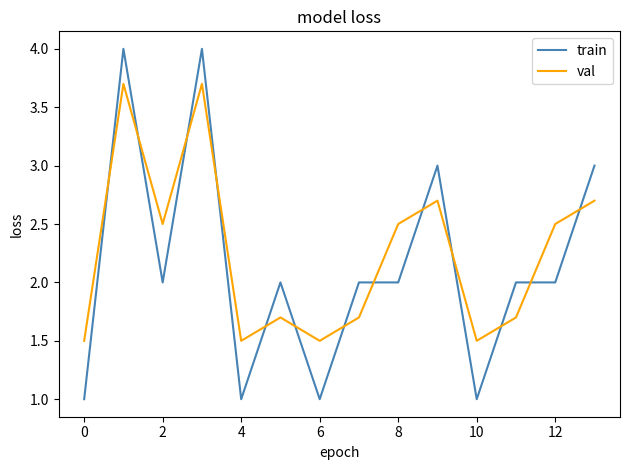

List the series in order of their peak value, lowest first.

val, train